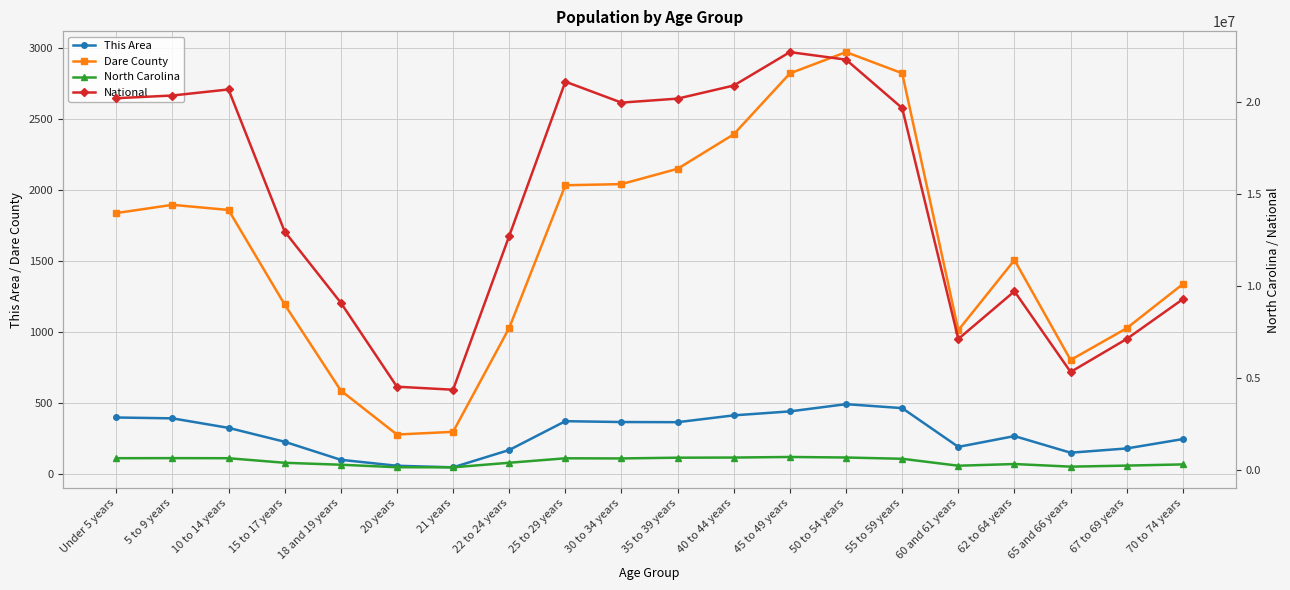

Does the chart display data point markers on the line(s)?

Yes